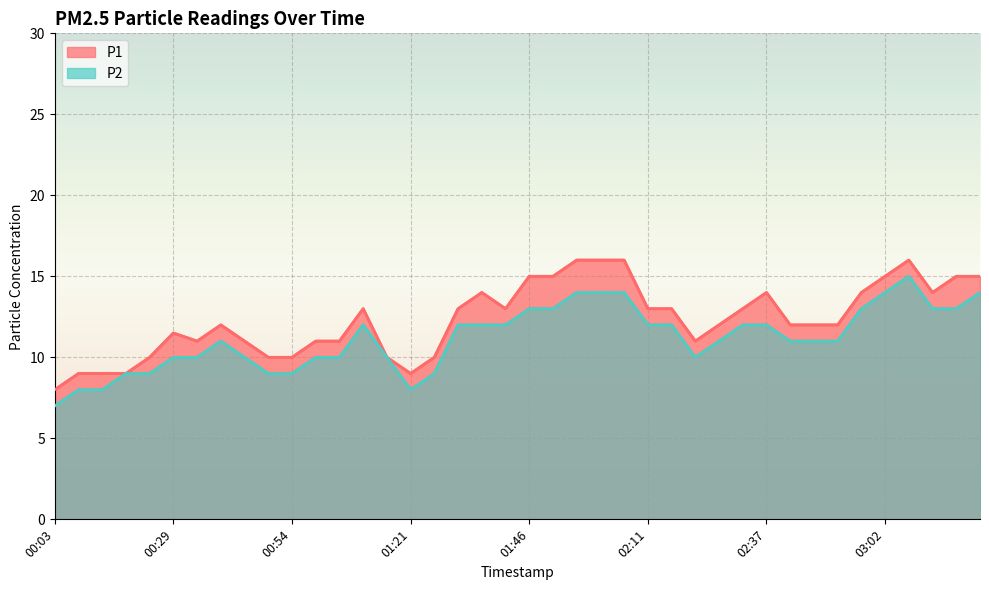

How many interior local valleys does the P2 series have?

2